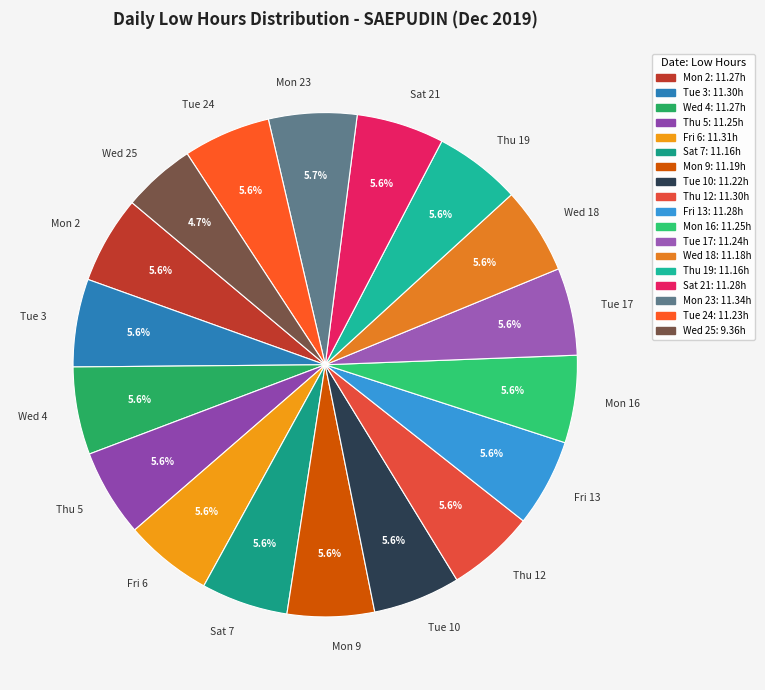

To the nearest percent, what portion does Tue 3 represent?

6%